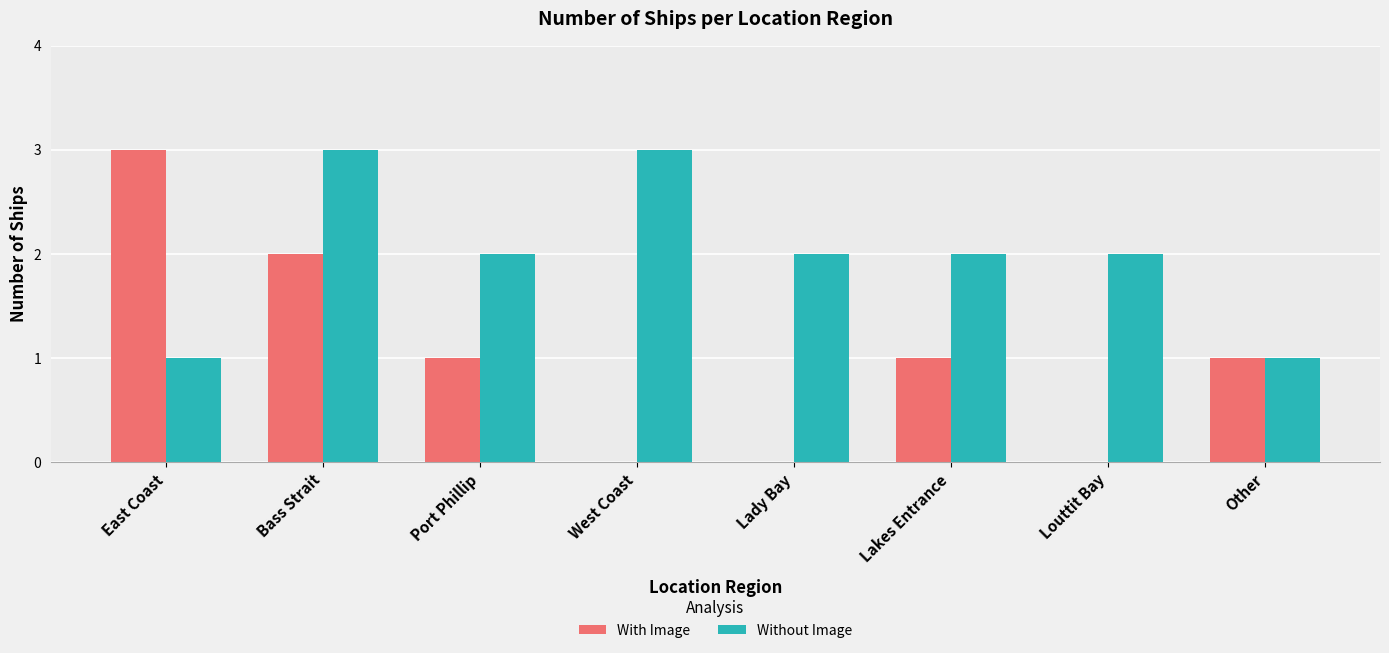

At which label does With Image first exceed 1?

East Coast